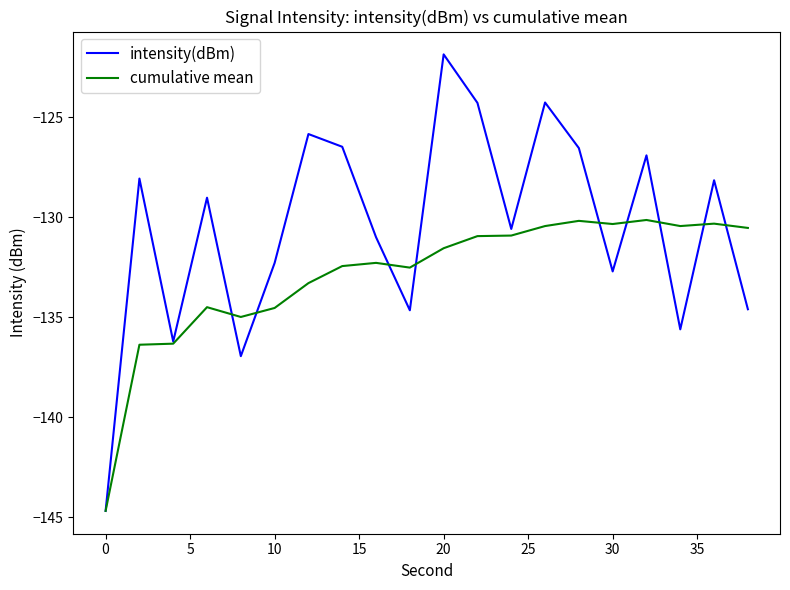

What is the minimum value shown in the chart?

-144.7